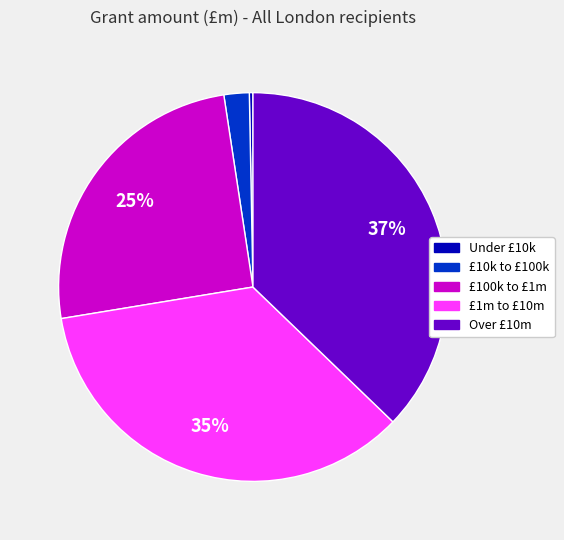

How many slices are in this pie chart?

5